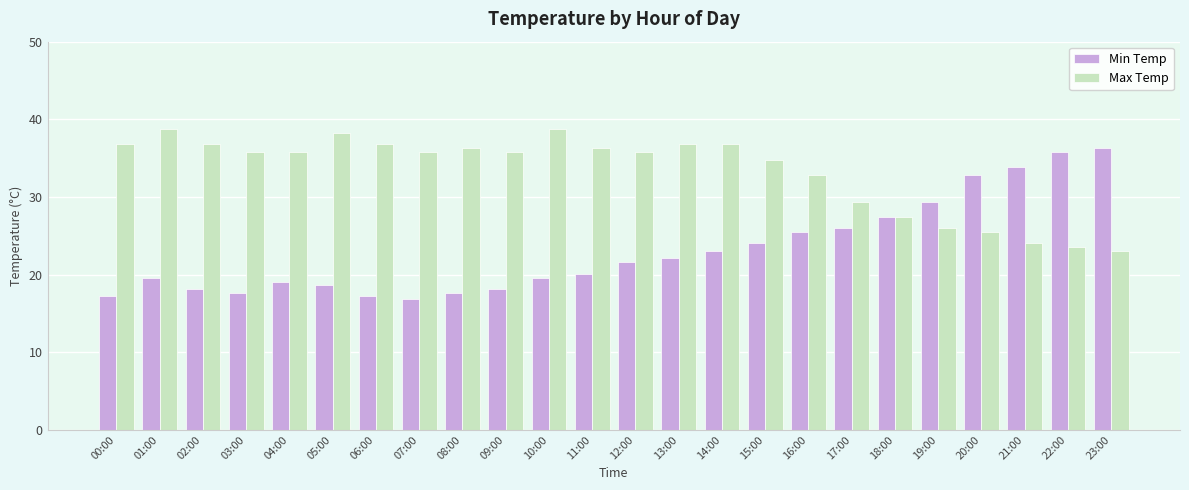

What is the average value of the Min Temp series?

23.2